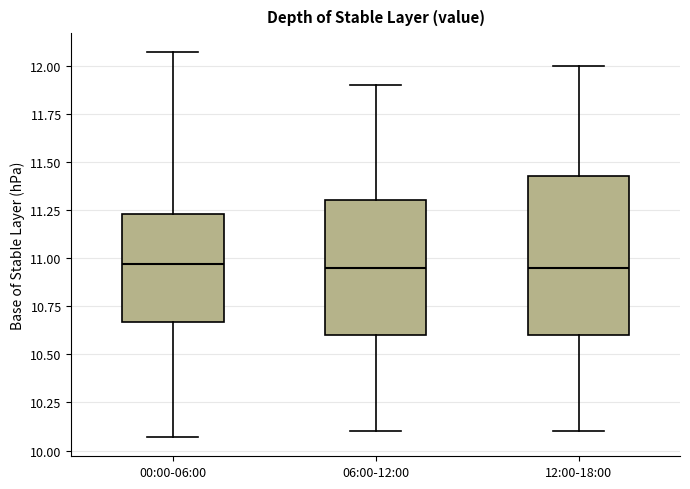

Comparing the boxes themselves (not the whiskers), which one is the tallest?

12:00-18:00